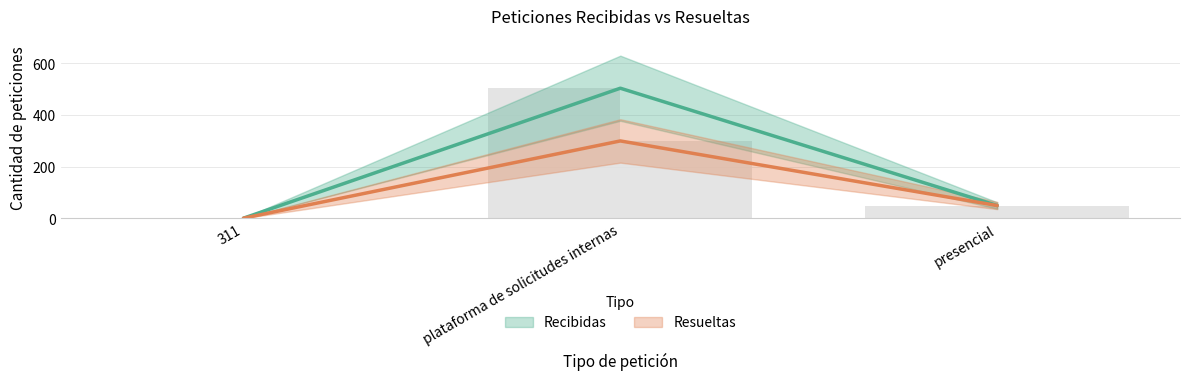

At how many categories does at least one series exceed 290?

1